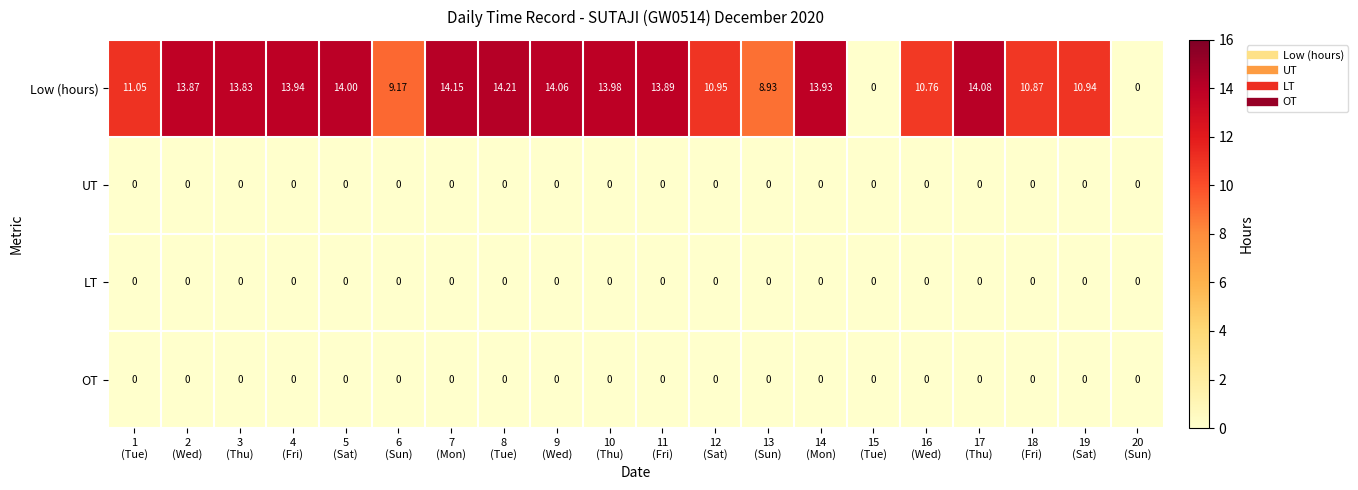

Which series changed the most between 2
(Wed) and 17
(Thu)?

Low (hours)